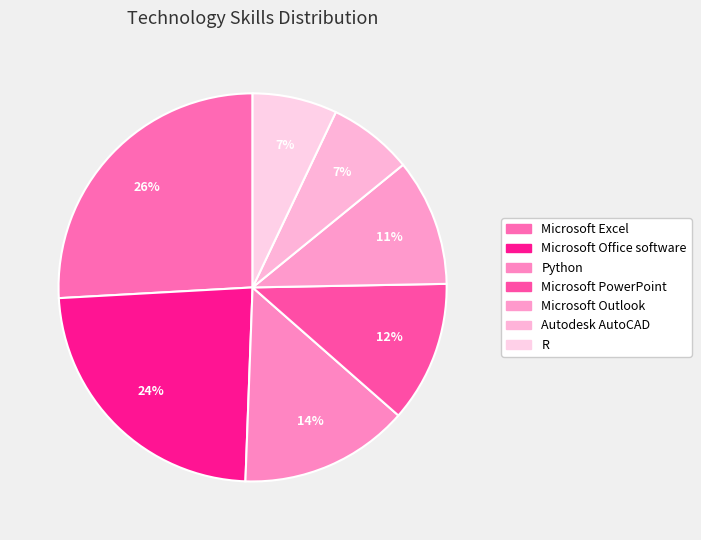

Which category has the smallest portion of the pie?

Autodesk AutoCAD